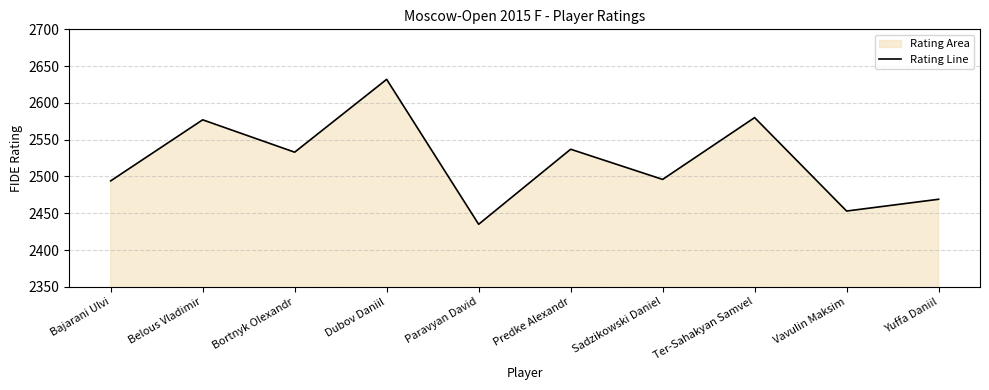

How many interior local peaks (higher than both neighbors) does the data have?

4